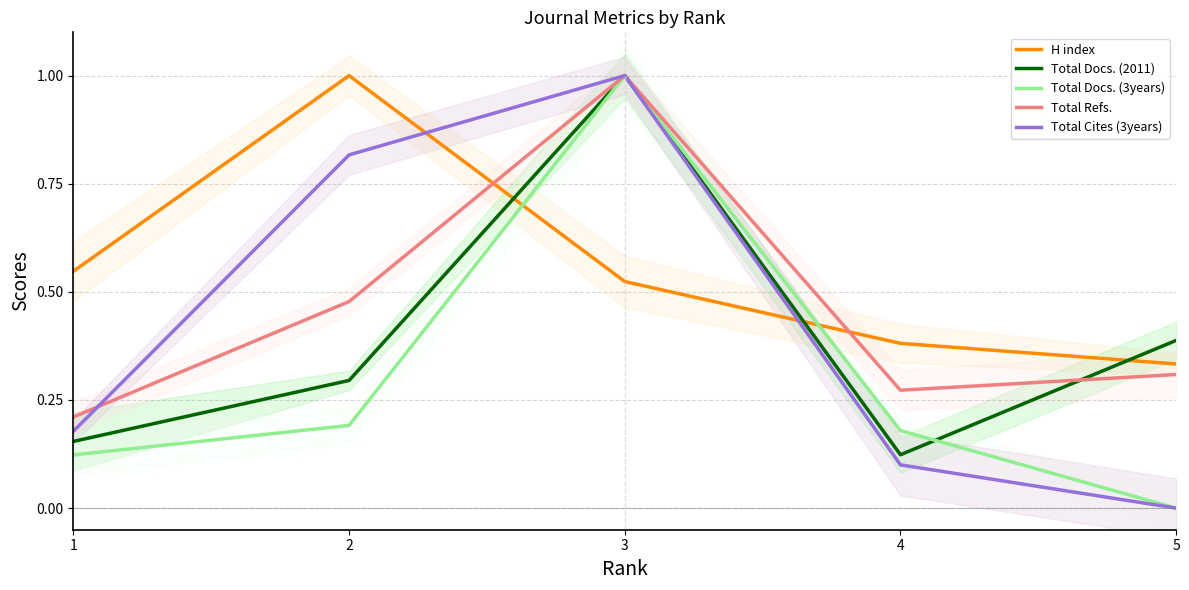

Reading left to right, what are all the values shown in this chart?

H index: 0.5	1.0	0.5	0.4	0.3
Total Docs. (2011): 0.2	0.3	1.0	0.1	0.4
Total Docs. (3years): 0.1	0.2	1.0	0.2	0.0
Total Refs.: 0.2	0.5	1.0	0.3	0.3
Total Cites (3years): 0.2	0.8	1.0	0.1	0.0